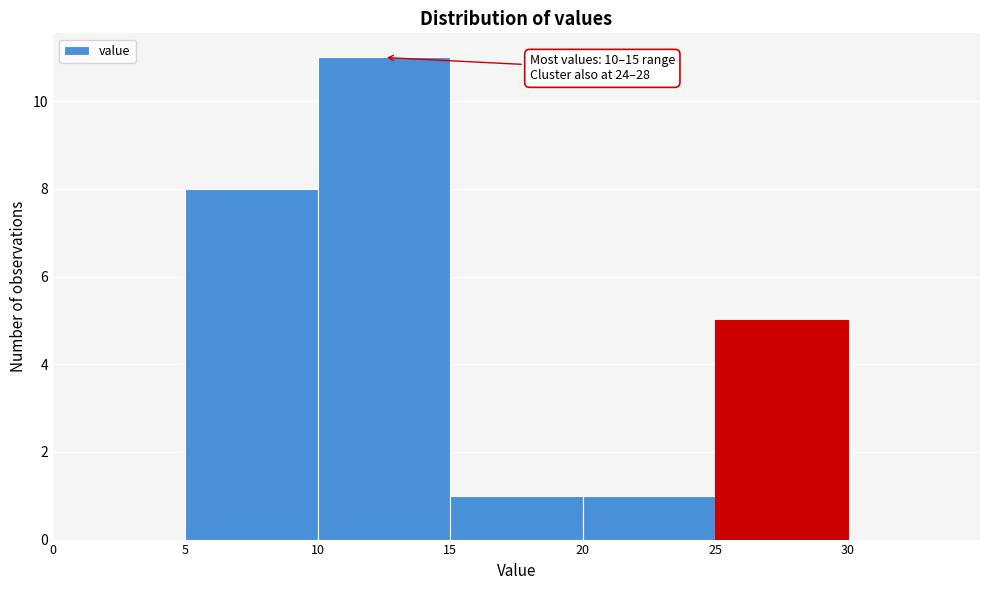

Over which range of the x-axis is the bar tallest?

10 to 15